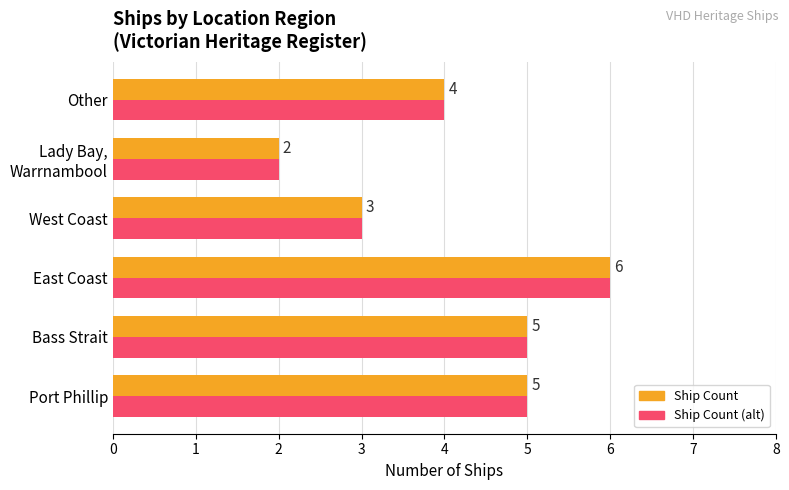

What is the greatest value displayed?

6